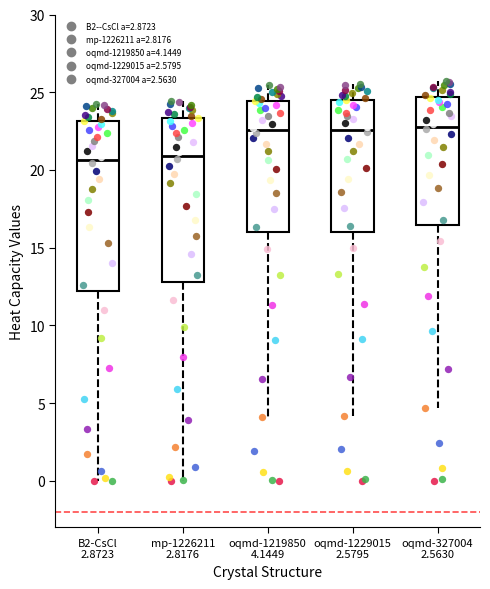

Where is the upper edge of the box for B2-CsCl 2.8723 on the y-axis? The values are not printed on the chart, so give them approximately, as read against the axis.

23.0